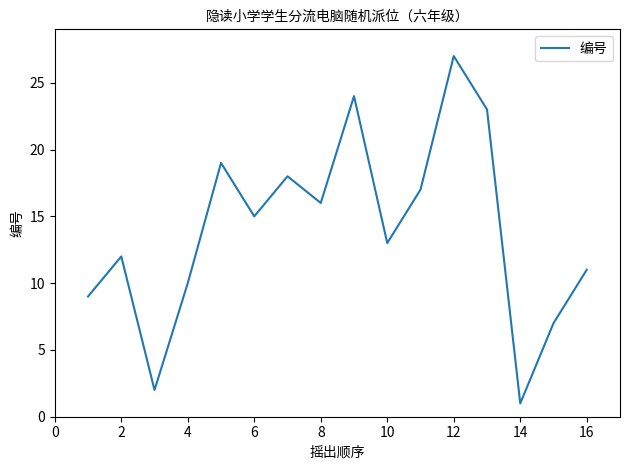

How many distinct data groups are displayed?

1